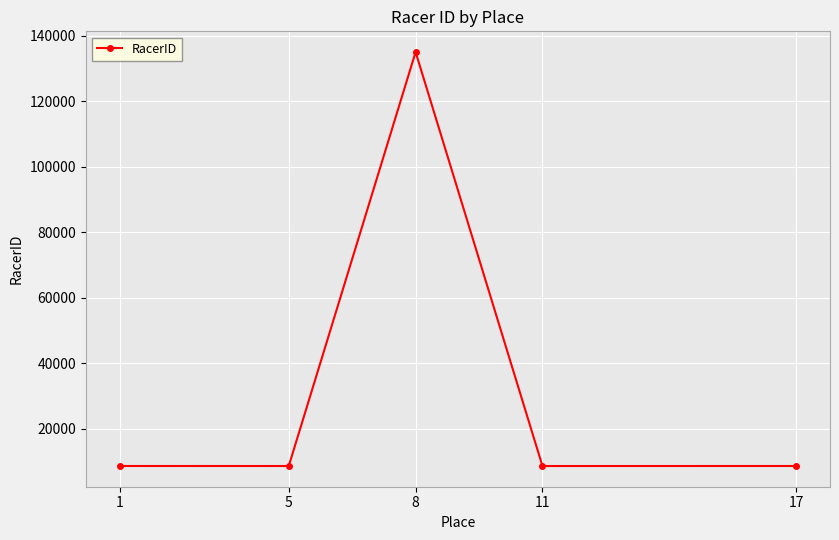

Where is the first local maximum?

8